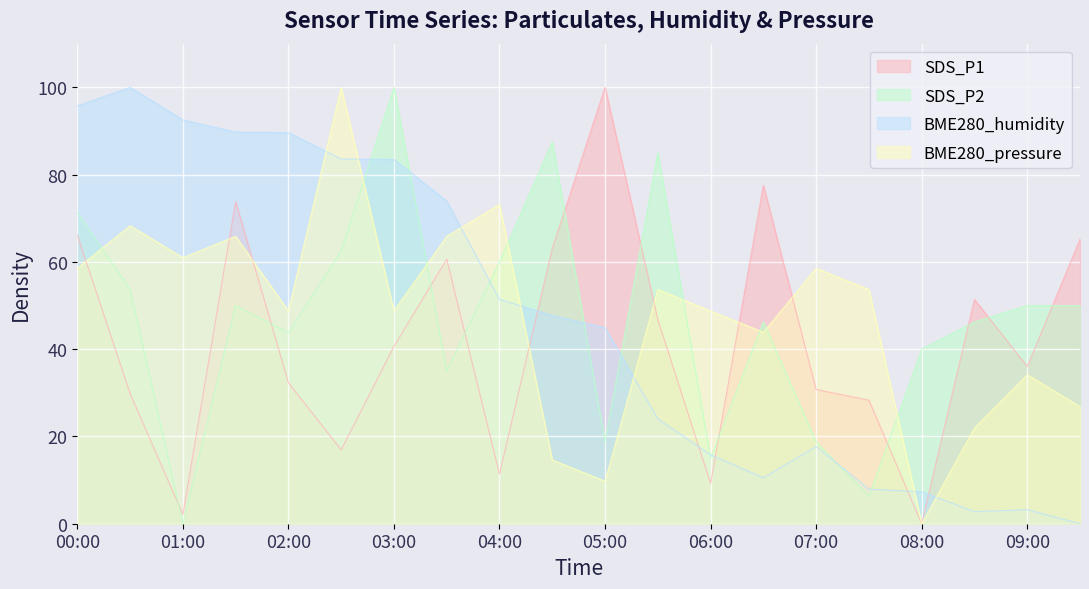

What is the spread (max minus min) of values at 01:30?

39.8